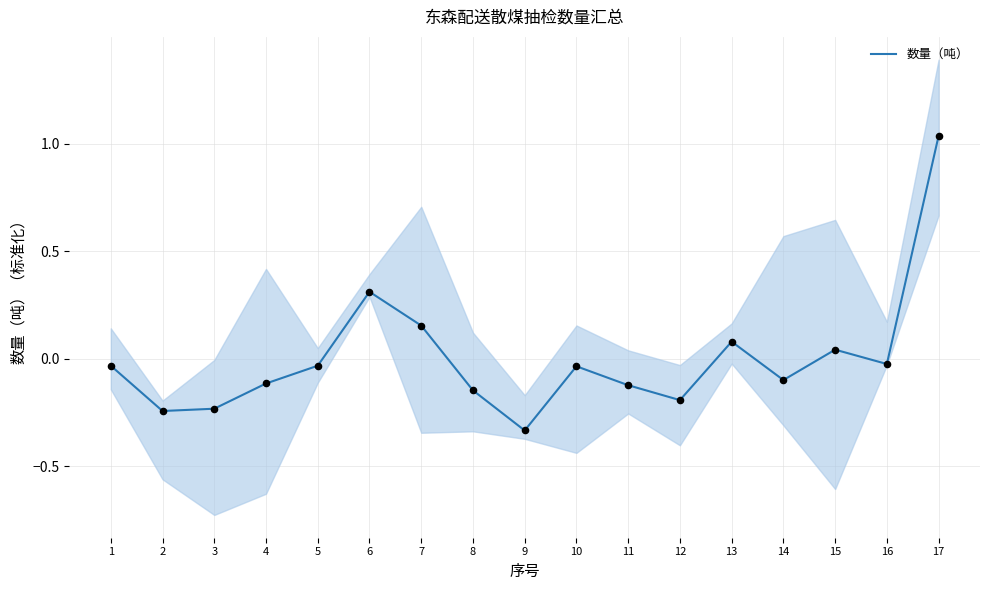

Which has a higher value, 13 or 17?

17